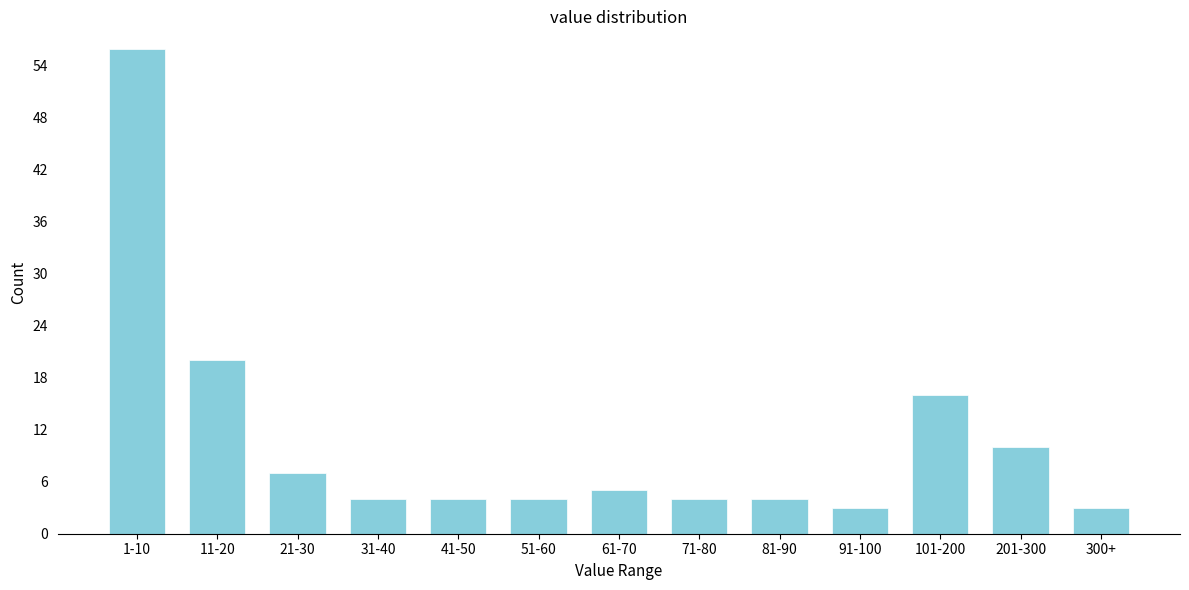

Reading right to left, transcribe all the data shown in this chart.

3	10	16	3	4	4	5	4	4	4	7	20	56